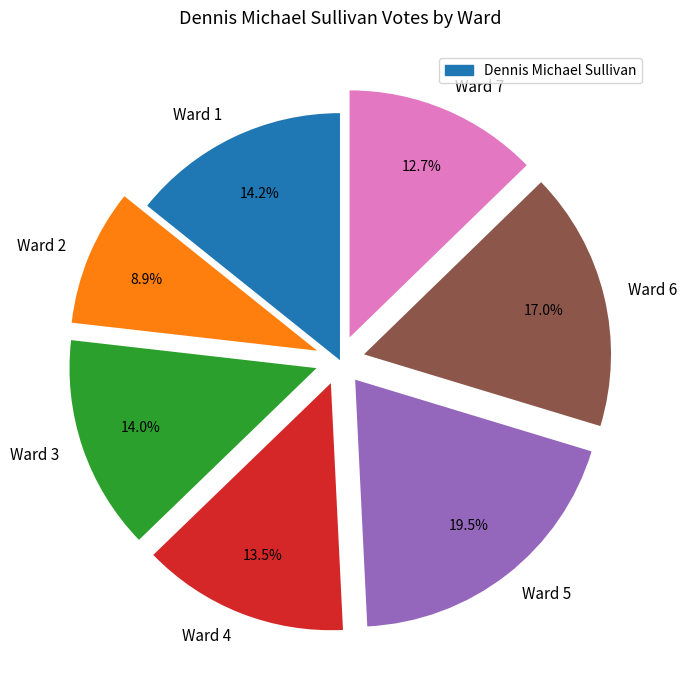

How many segments does this pie chart have?

7